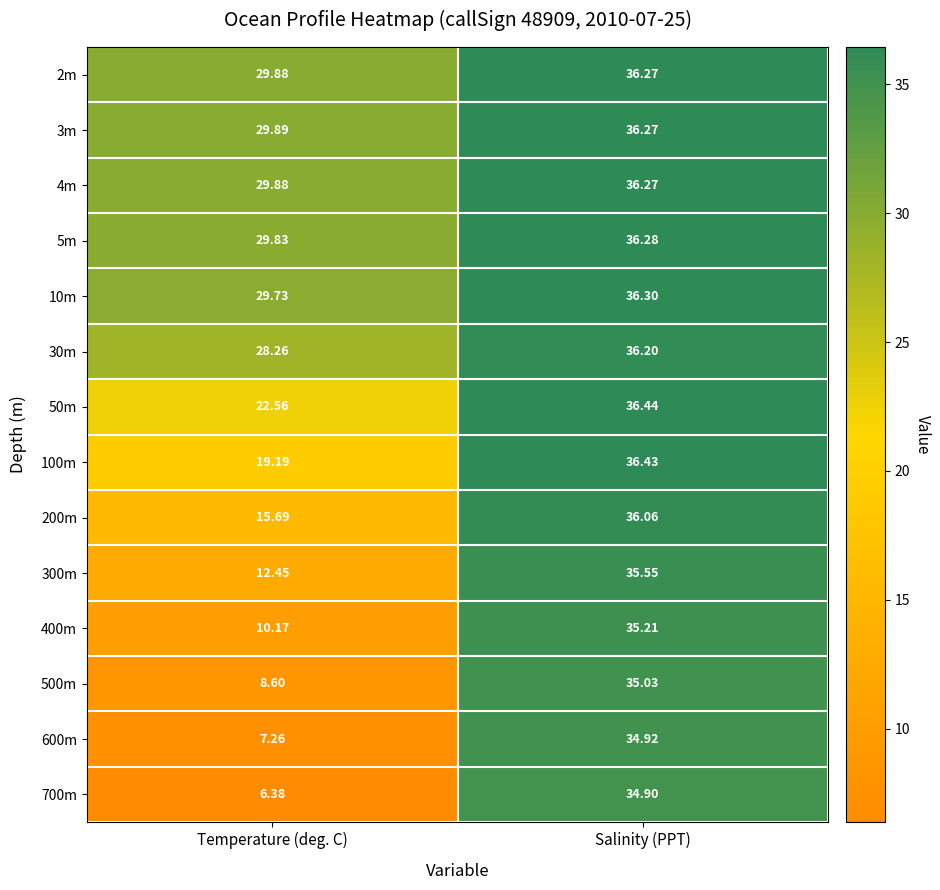

Rank the categories by 600m value from lowest to highest.

Temperature (deg. C), Salinity (PPT)